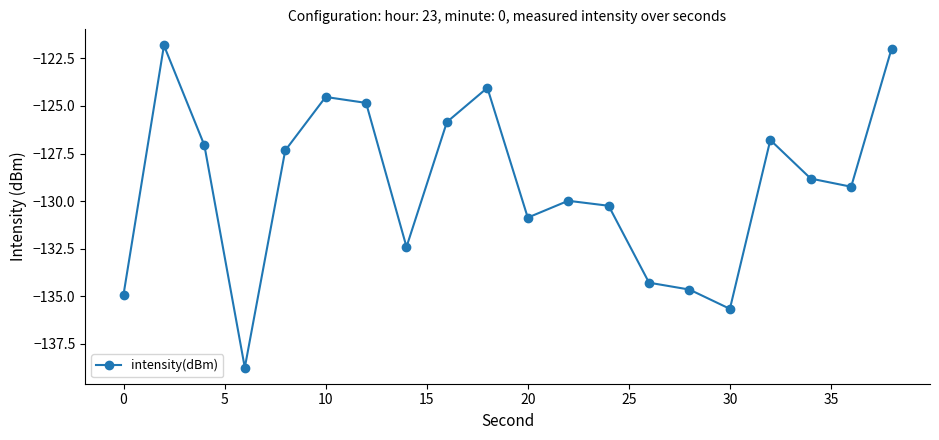

What is the average value?

-129.2